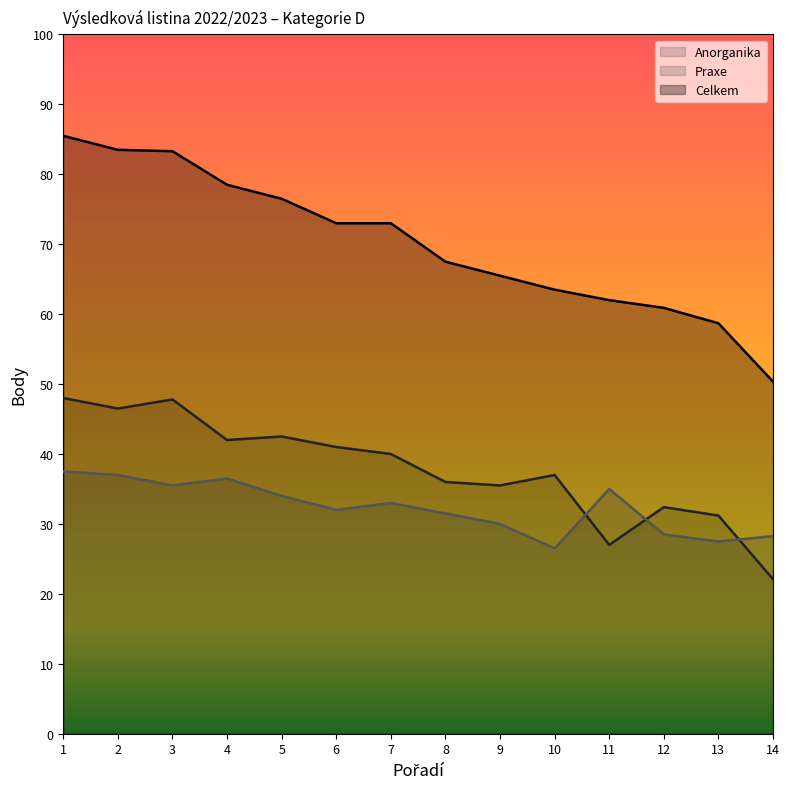

Where does the Praxe series first go above 33?

1